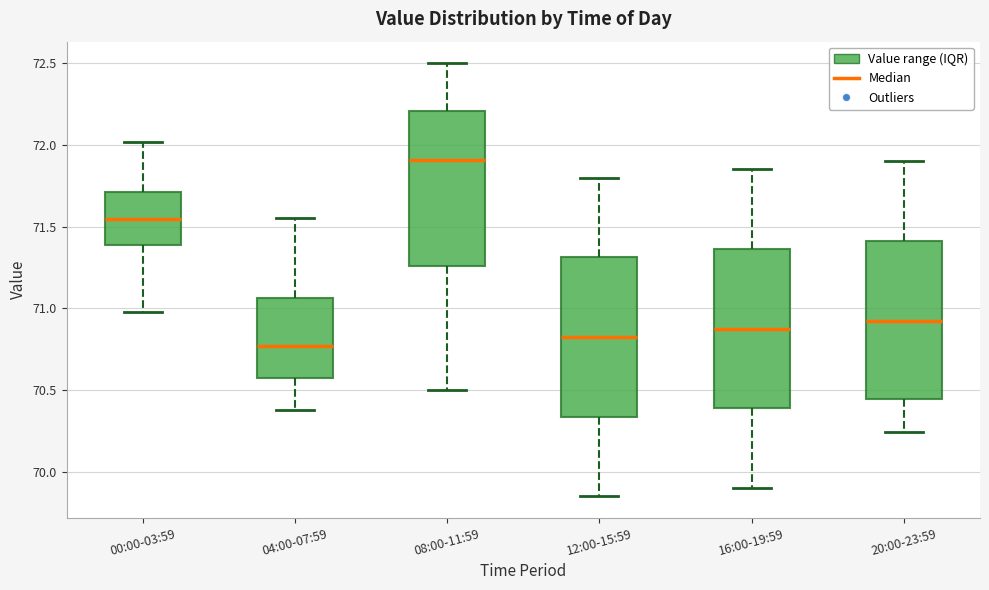

Where is the upper edge of the box for 16:00-19:59 on the y-axis? The values are not printed on the chart, so give them approximately, as read against the axis.

71.35